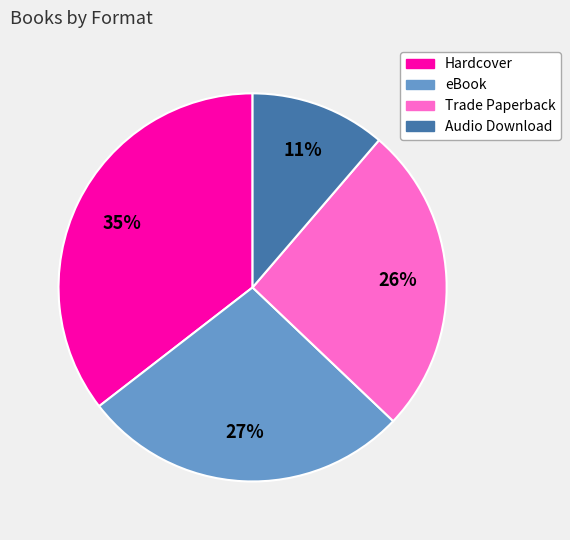

Which category has the smallest portion of the pie?

Audio Download